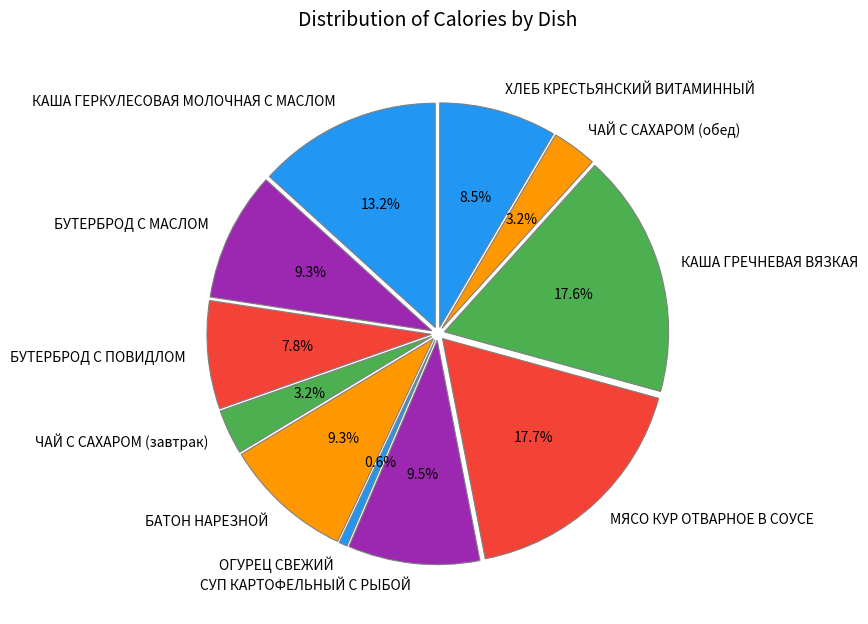

What percentage do БУТЕРБРОД С МАСЛОМ and КАША ГЕРКУЛЕСОВАЯ МОЛОЧНАЯ С МАСЛОМ together represent?

22.6%